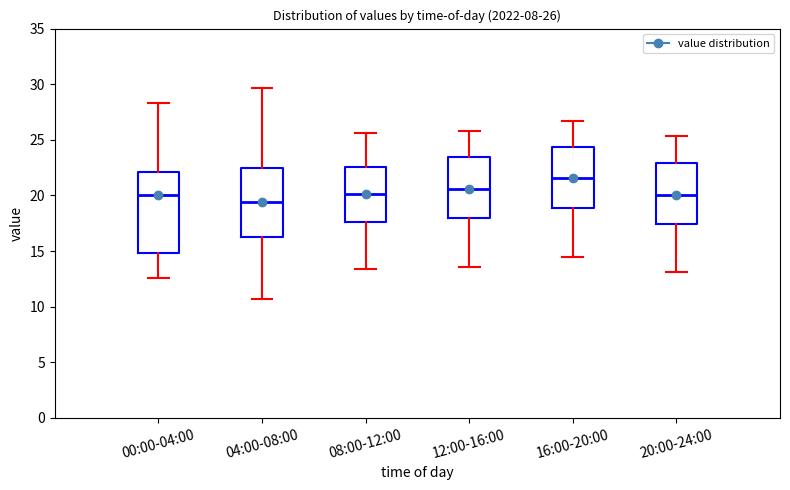

Which box has the lowest median line?

04:00-08:00